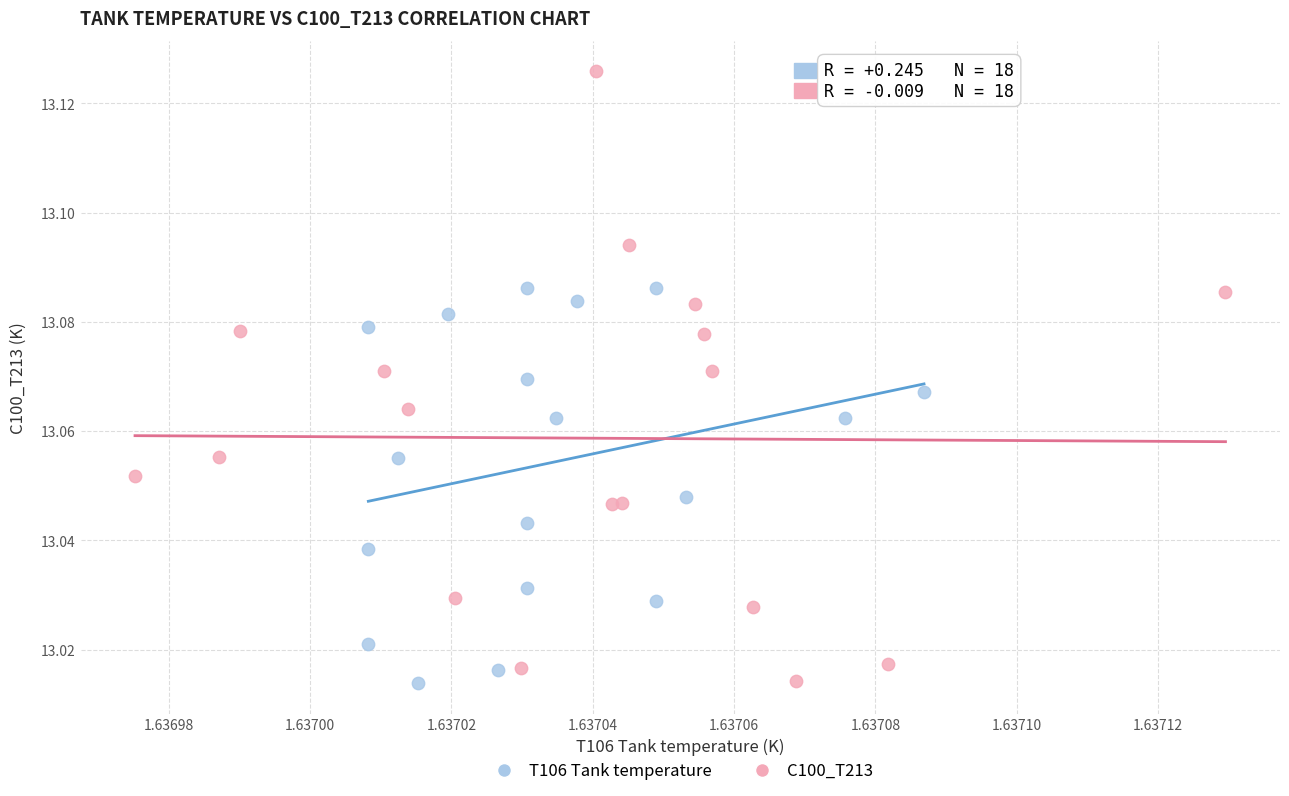

Which series contains the highest Y value?

C100_T213